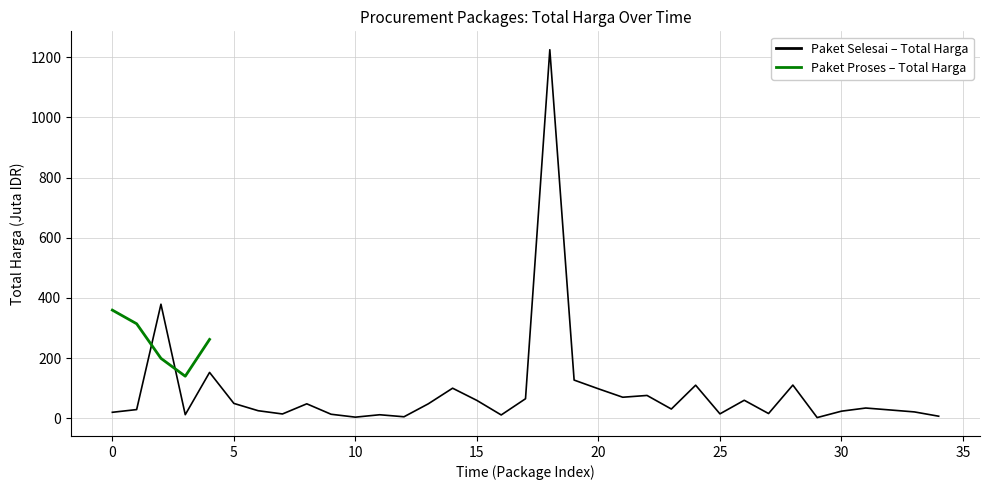

How many interior local peaks (higher than both neighbors) does the data have?

11